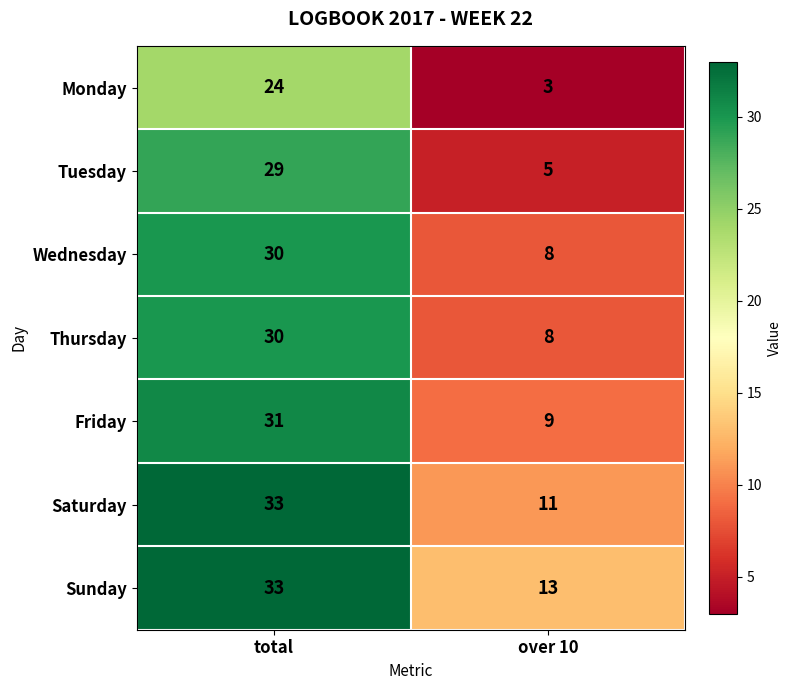

At which category does the chart reach its peak across all series?

total